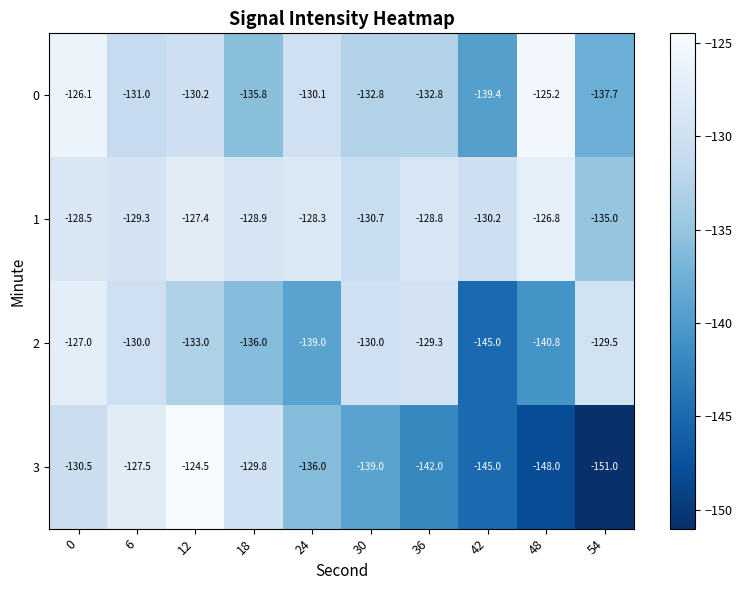

Rank the series by their maximum value, from highest to lowest.

3, 0, 1, 2